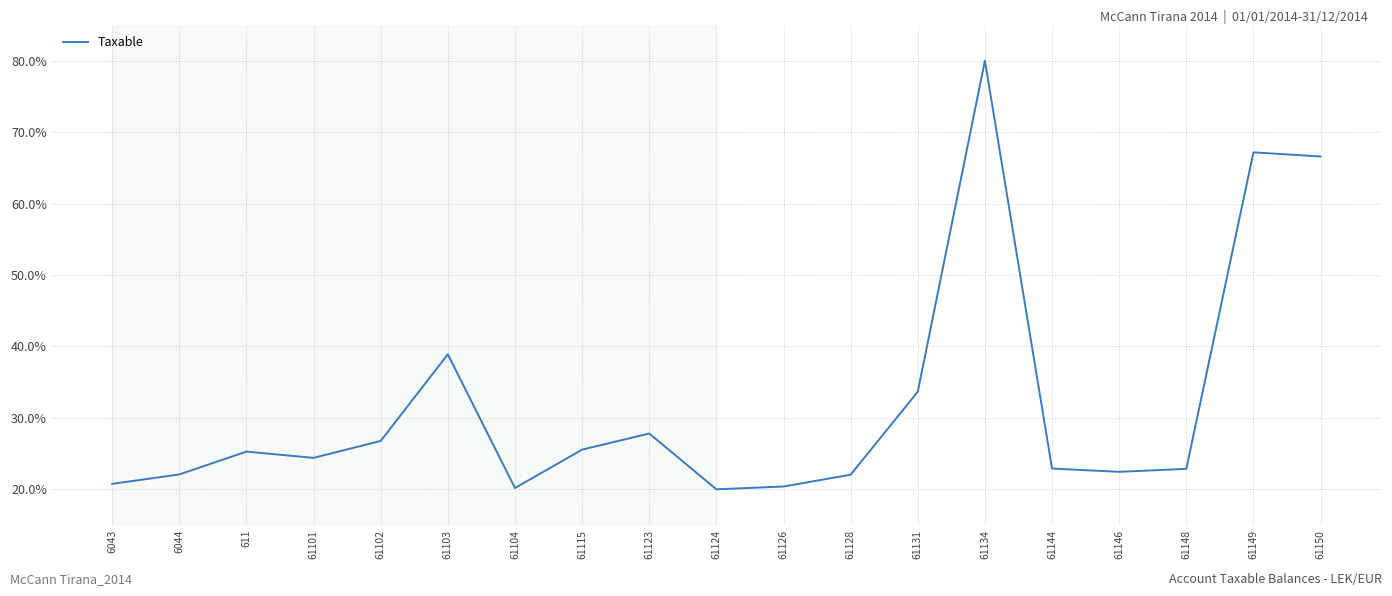

What position from the left is 61126?

11